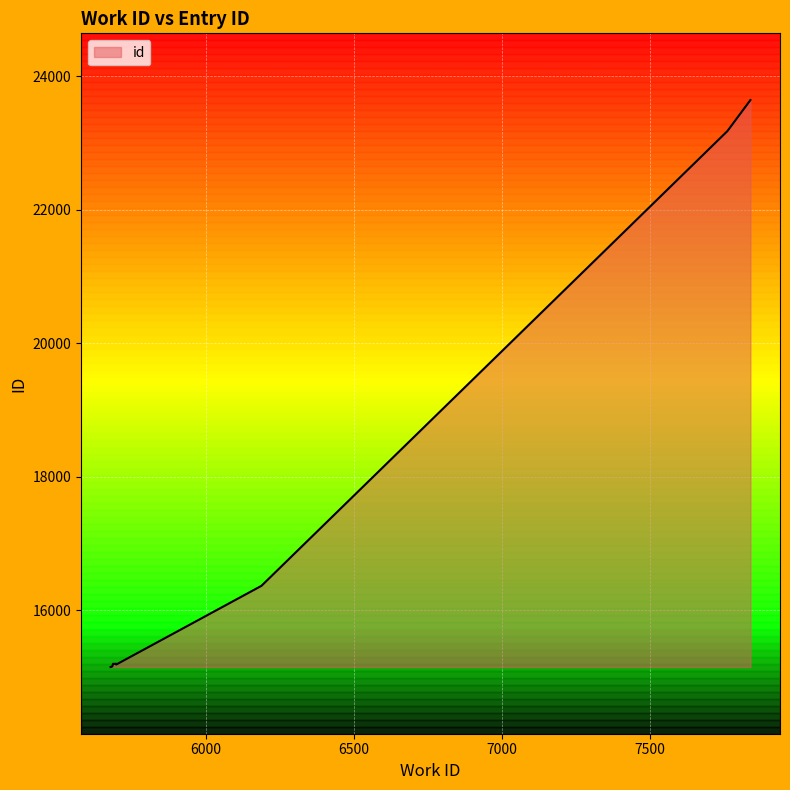

What is the difference between the maximum and minimum values?

8498